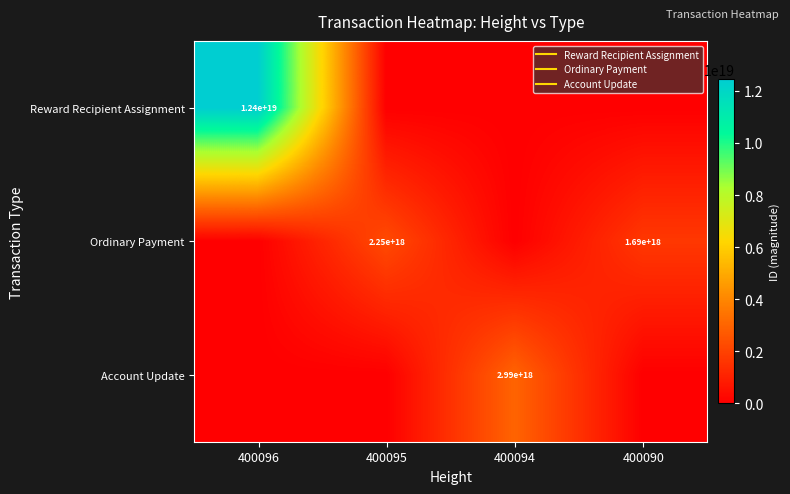

What is the difference between the maximum and second lowest values in the Account Update series?

2987928012553382912